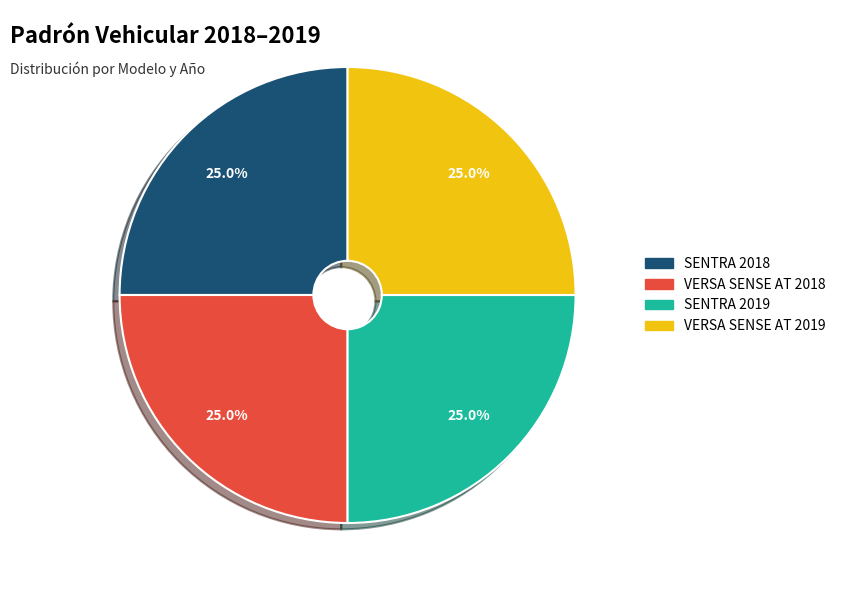

Does any single category account for the majority?

No